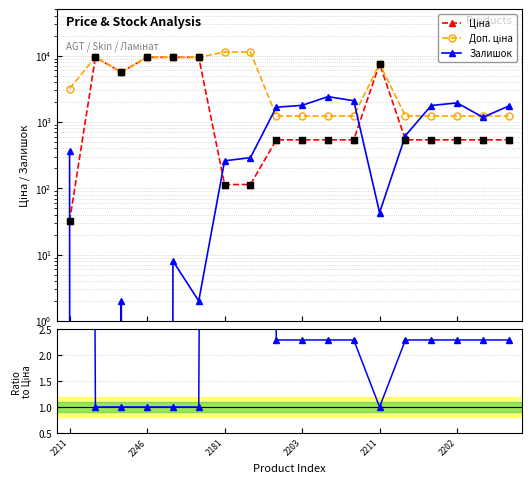

At how many categories does at least one series exceed 1216?

18